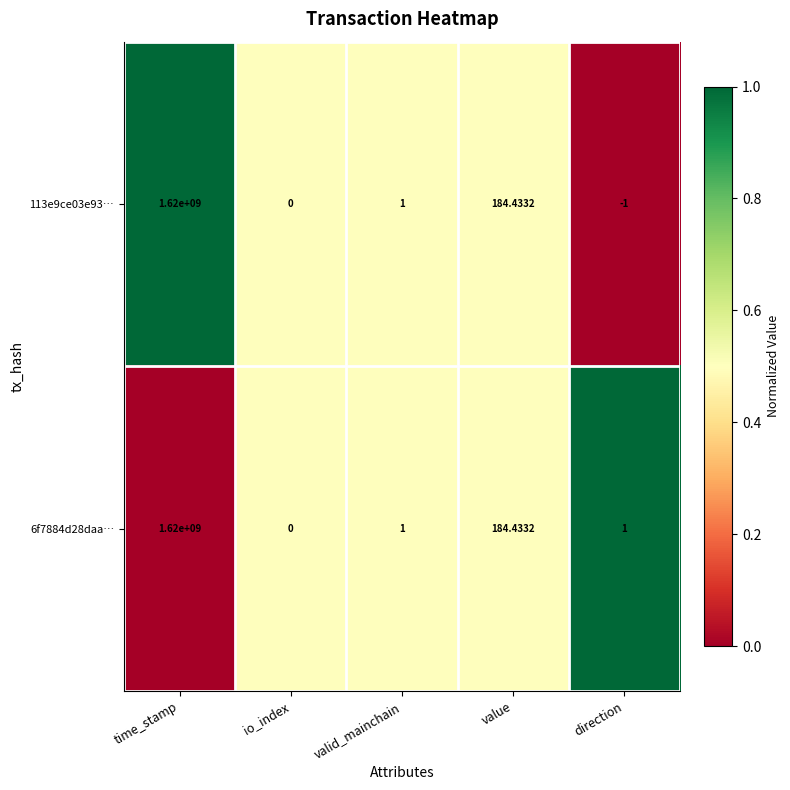

Which label corresponds to the smallest value in the chart?

direction